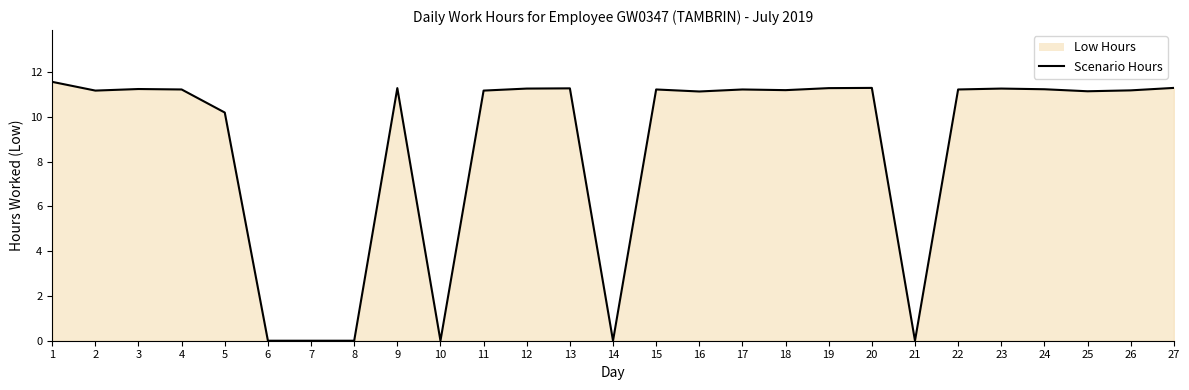

Approximately how many times larger is the value at 3 compared to 17?

1.0